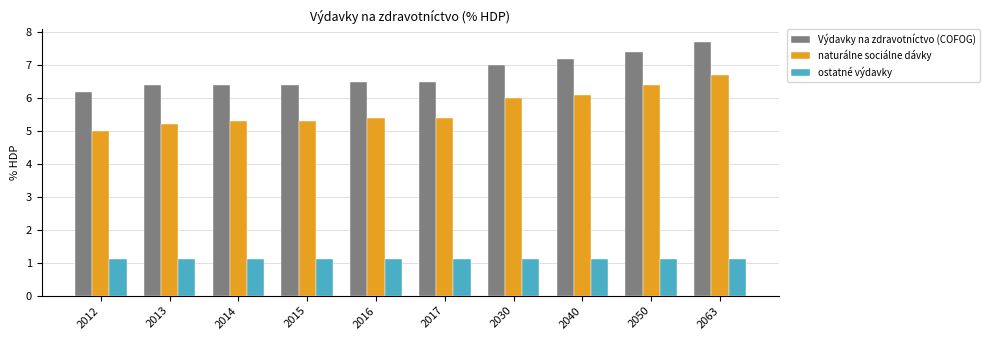

What is the smallest value displayed?

1.1